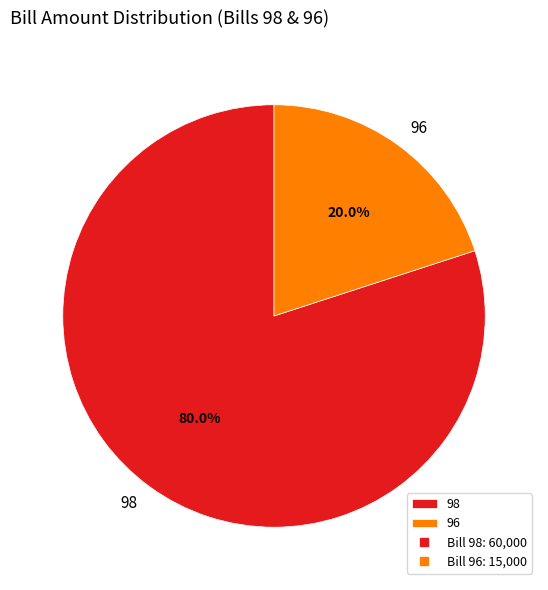

The 96 slice represents 30% of the pie. True or false?

False